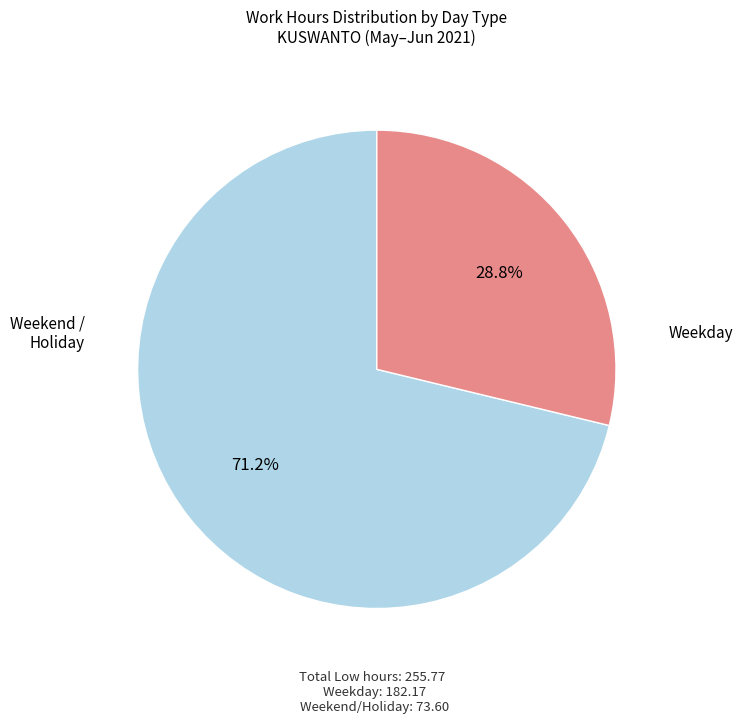

Is there any slice that represents more than half of the pie?

Yes